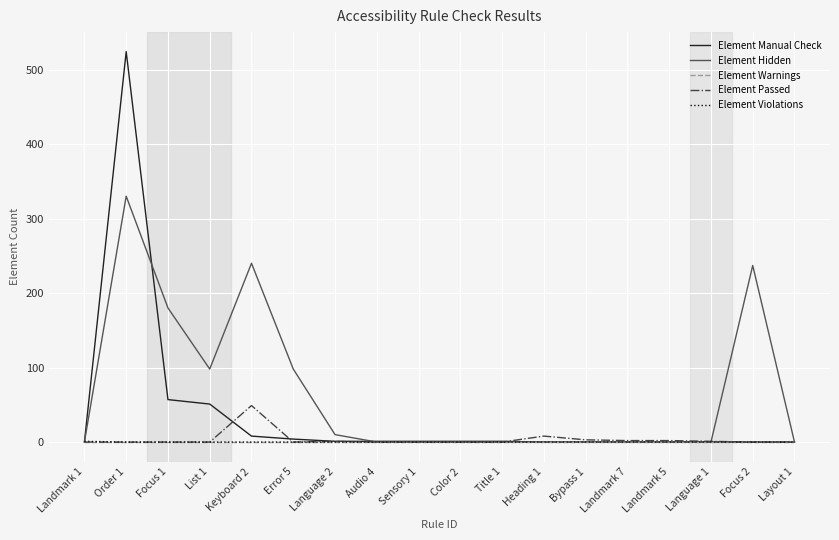

At which category does the chart reach its peak across all series?

Order 1